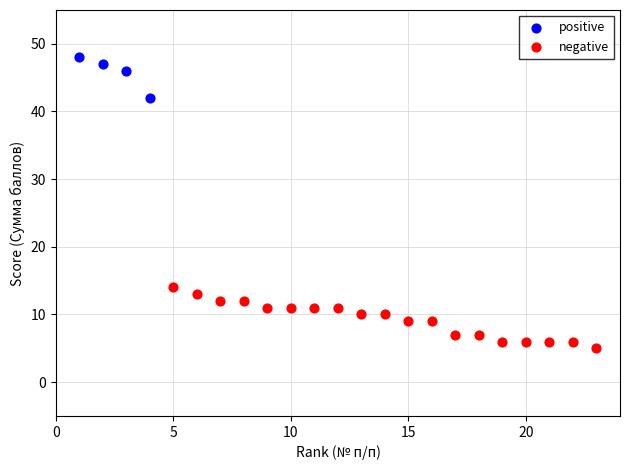

Which series has the largest Y range (max minus min)?

negative